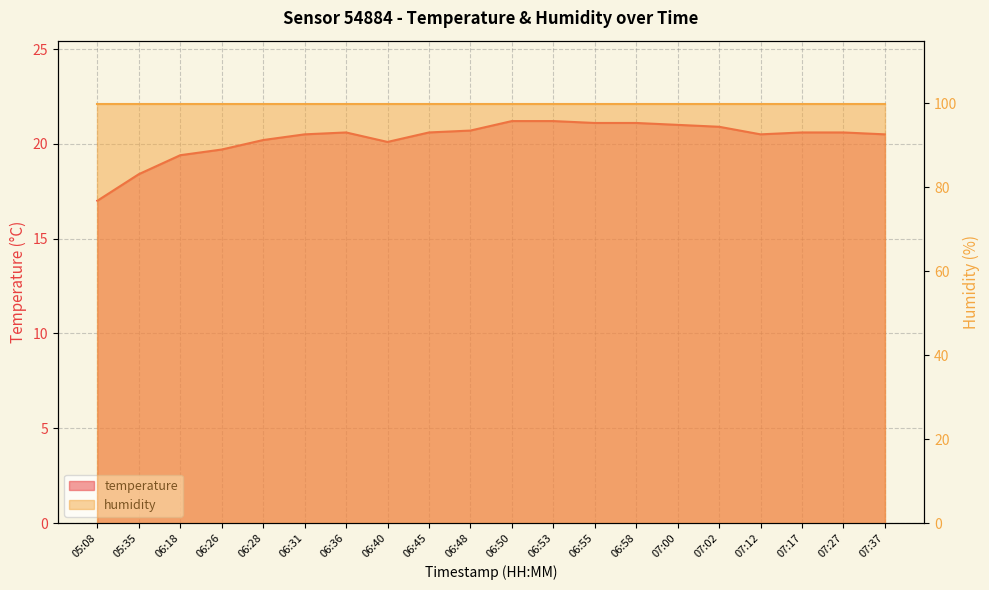

What is the value of the 16th point from the left?

20.9